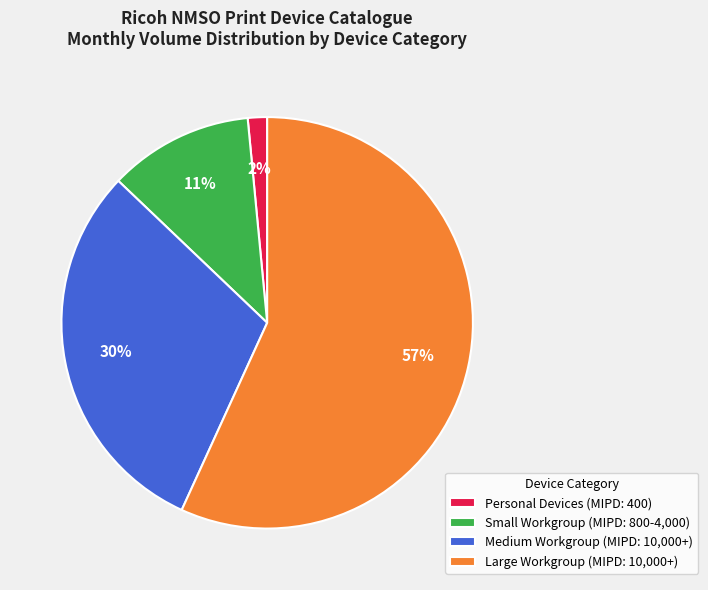

Which slice is the smallest?

Personal Devices (MIPD: 400)